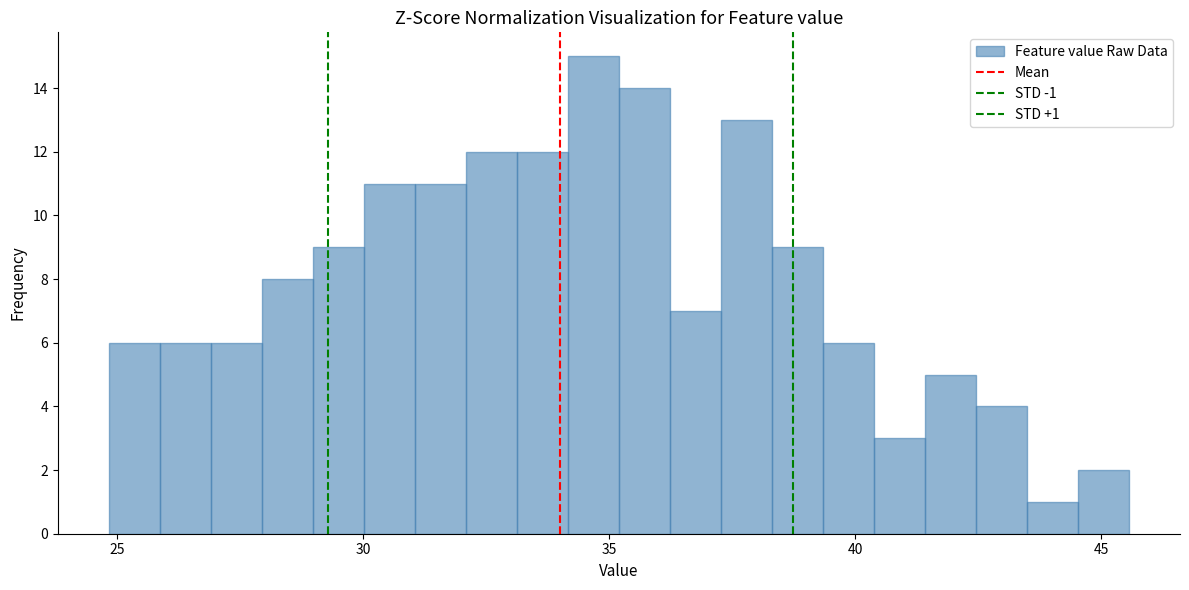

Around what value on the x-axis is the tallest bar? Give the approximate position of its centre, as read against the axis.

34.5